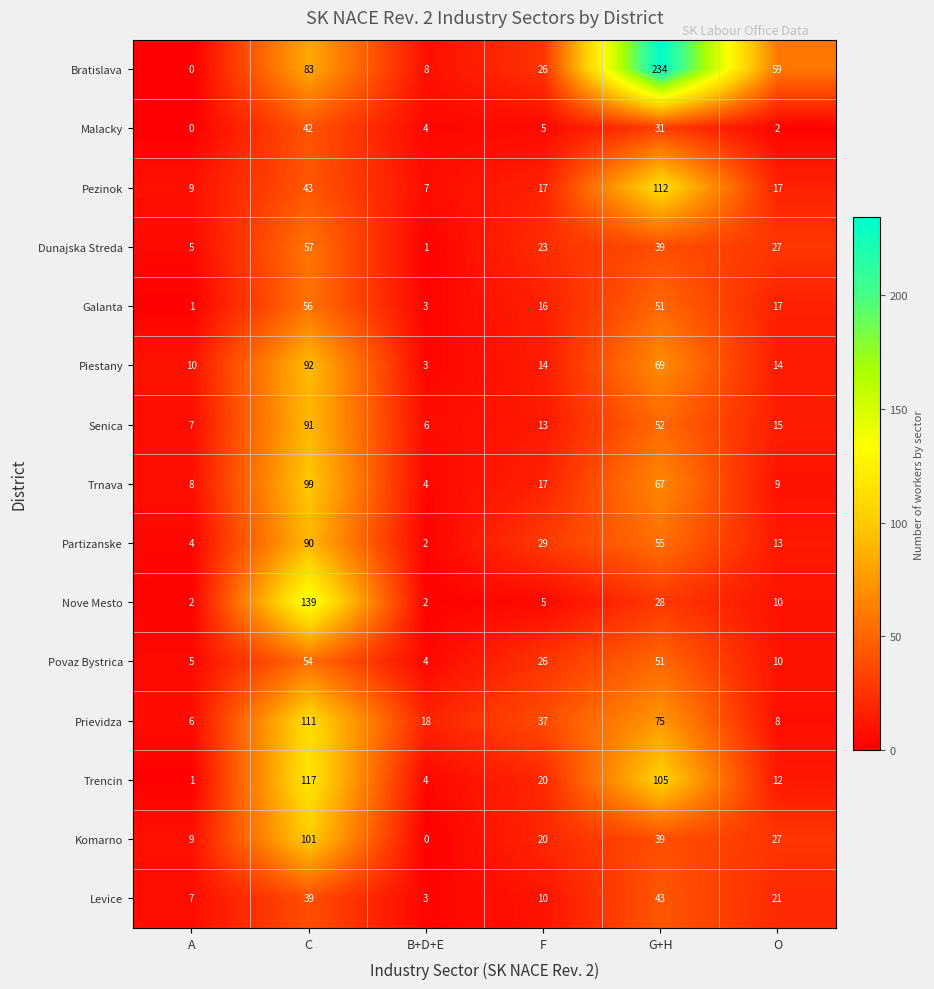

At which label does Prievidza first exceed 37?

C